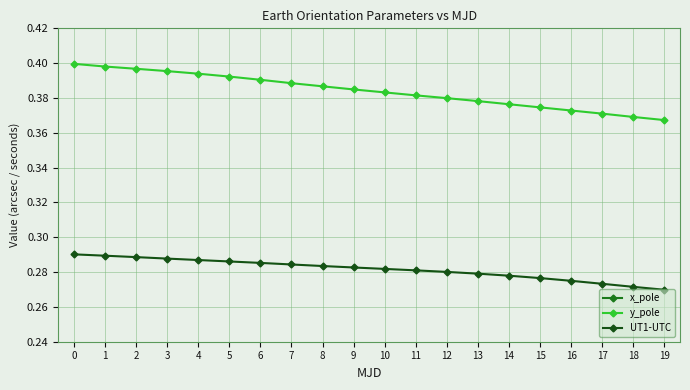

True or false: y_pole and x_pole intersect in this chart.

False